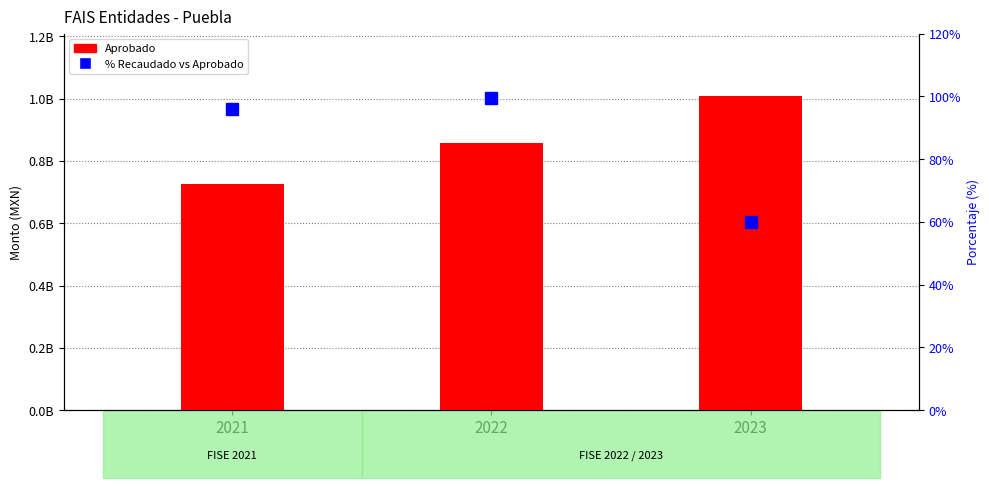

At which label does % Recaudado vs Aprobado first exceed 96?

2021